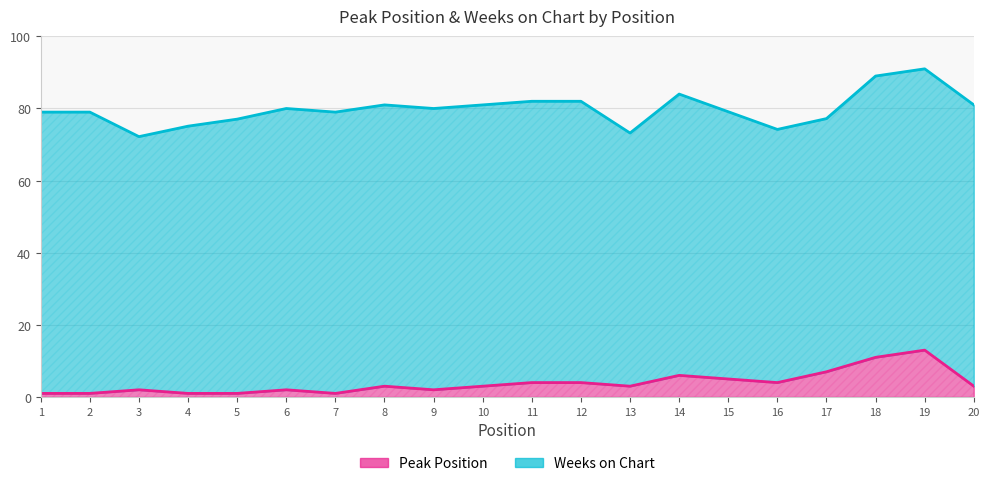

True or false: Peak Position has a value of 6 at 14.

True